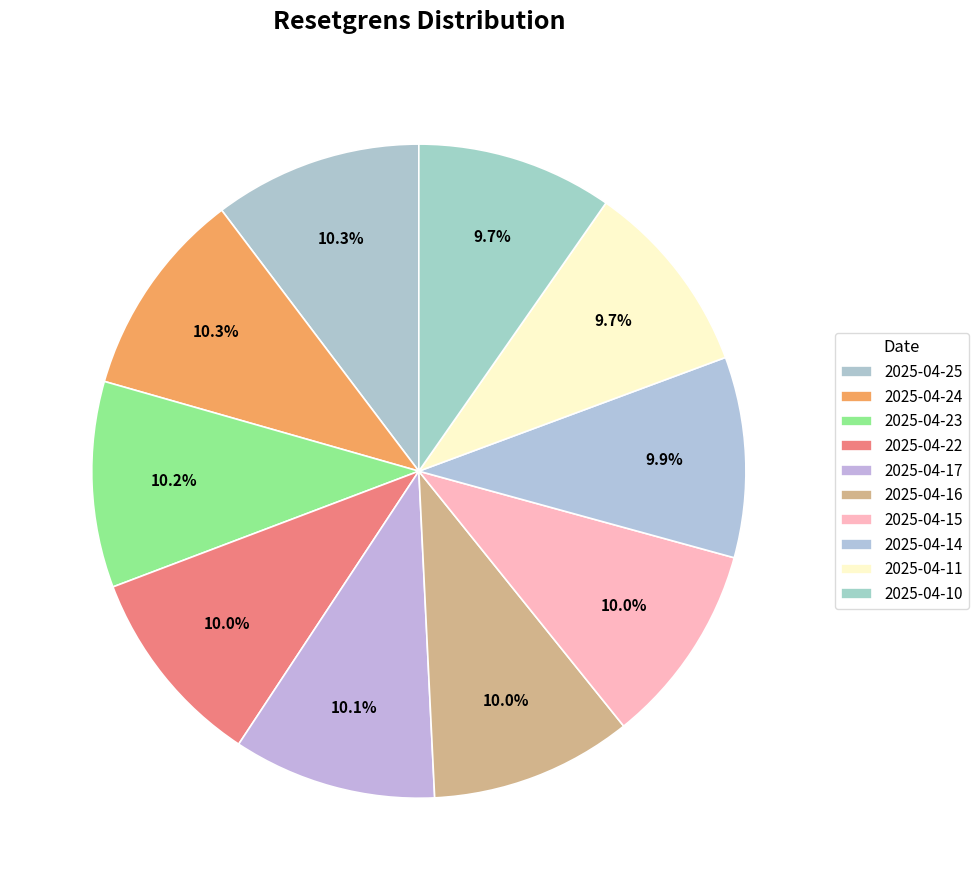

Count the number of slices in the pie.

10